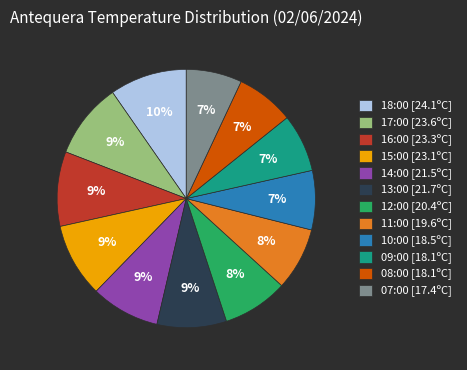

The 12:00 [20.4ºC] slice represents 1% of the pie. True or false?

False